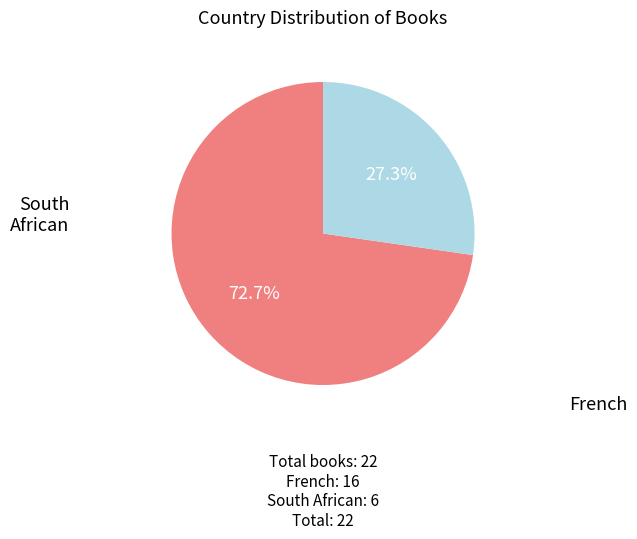

Does any single category account for the majority?

Yes